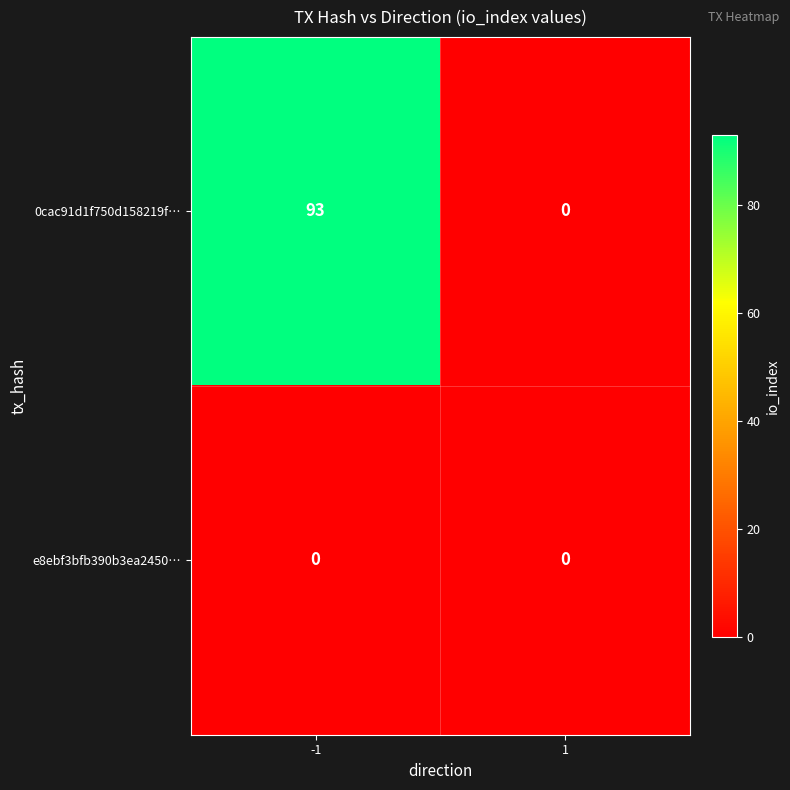

What is the sum of all 0cac91d1f750d158219f… values?

93